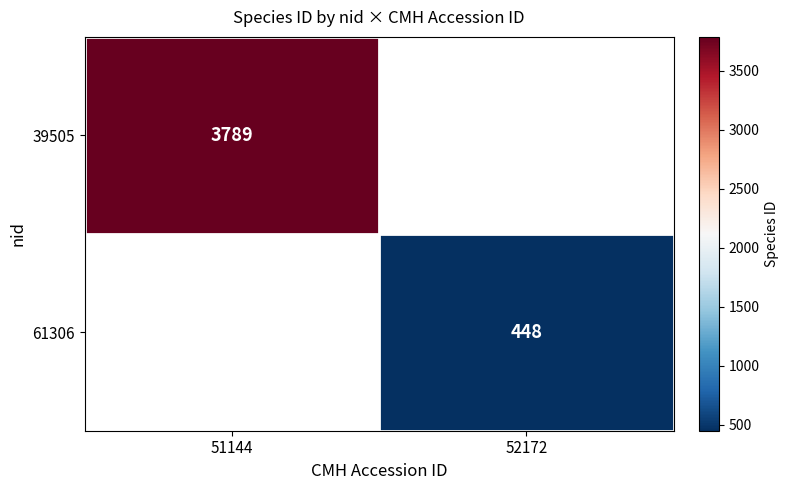

The 61306 series shows 253 at 52172. True or false?

False